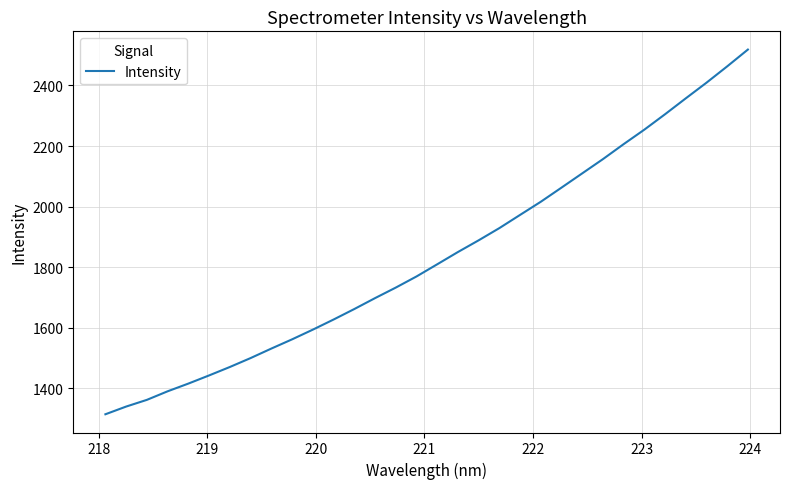

What is the greatest value displayed?

2518.6